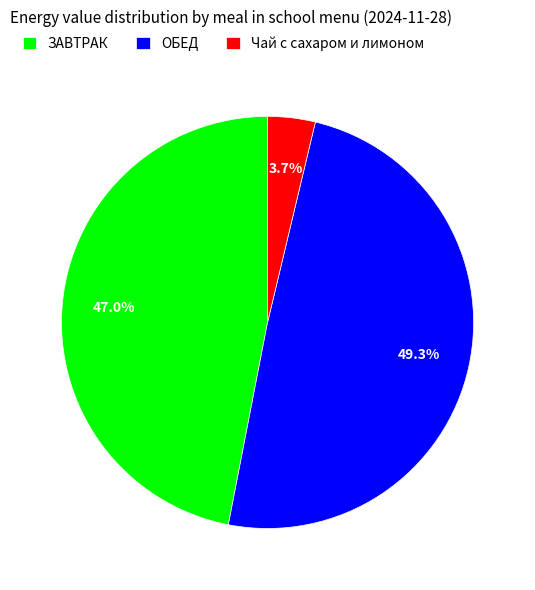

How many segments does this pie chart have?

3